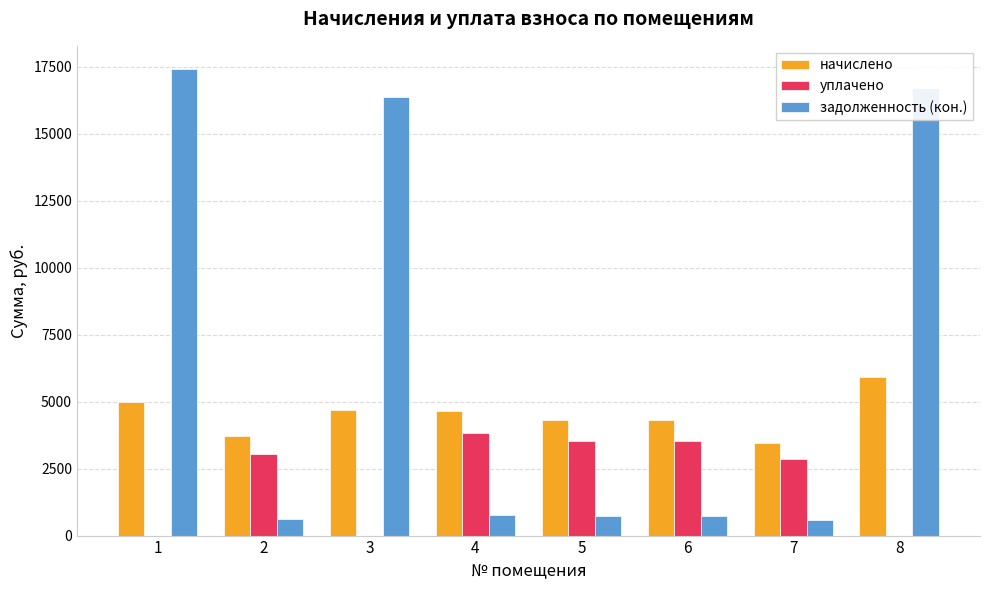

Is it true that начислено equals 4691.5 at 3?

True